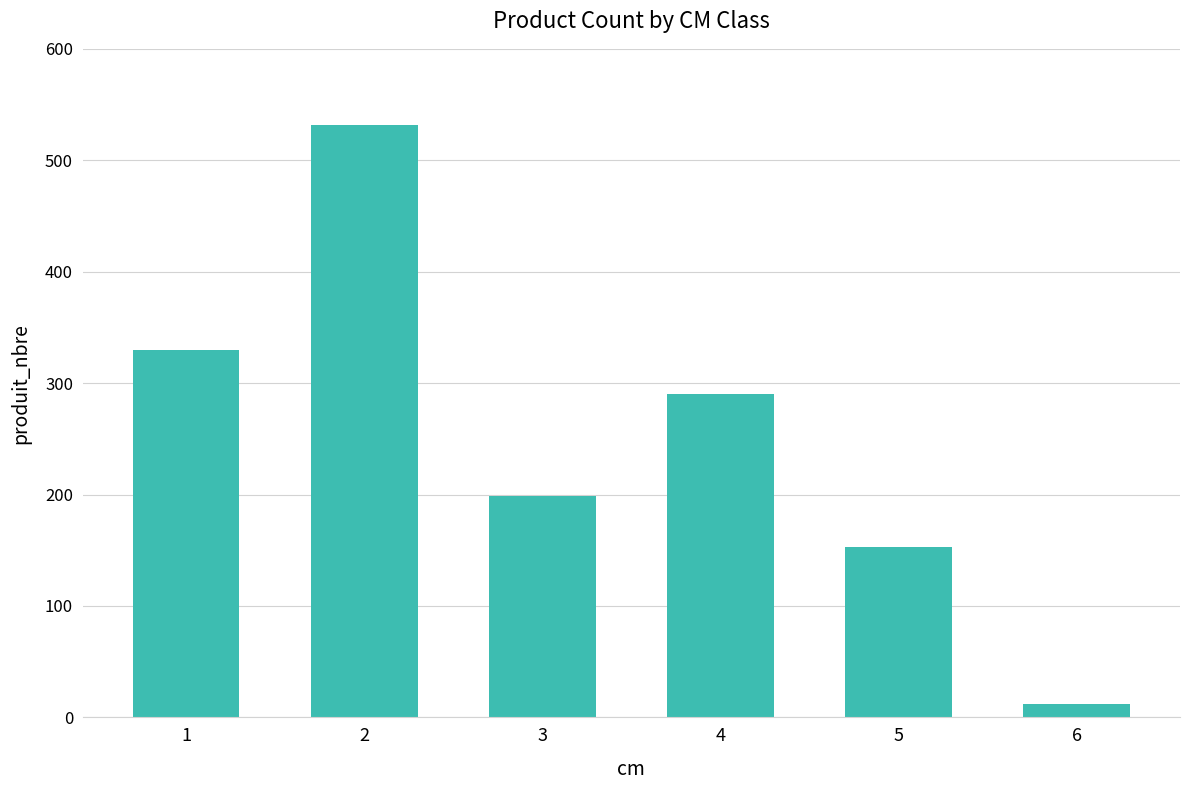

How many series are shown in this chart?

1